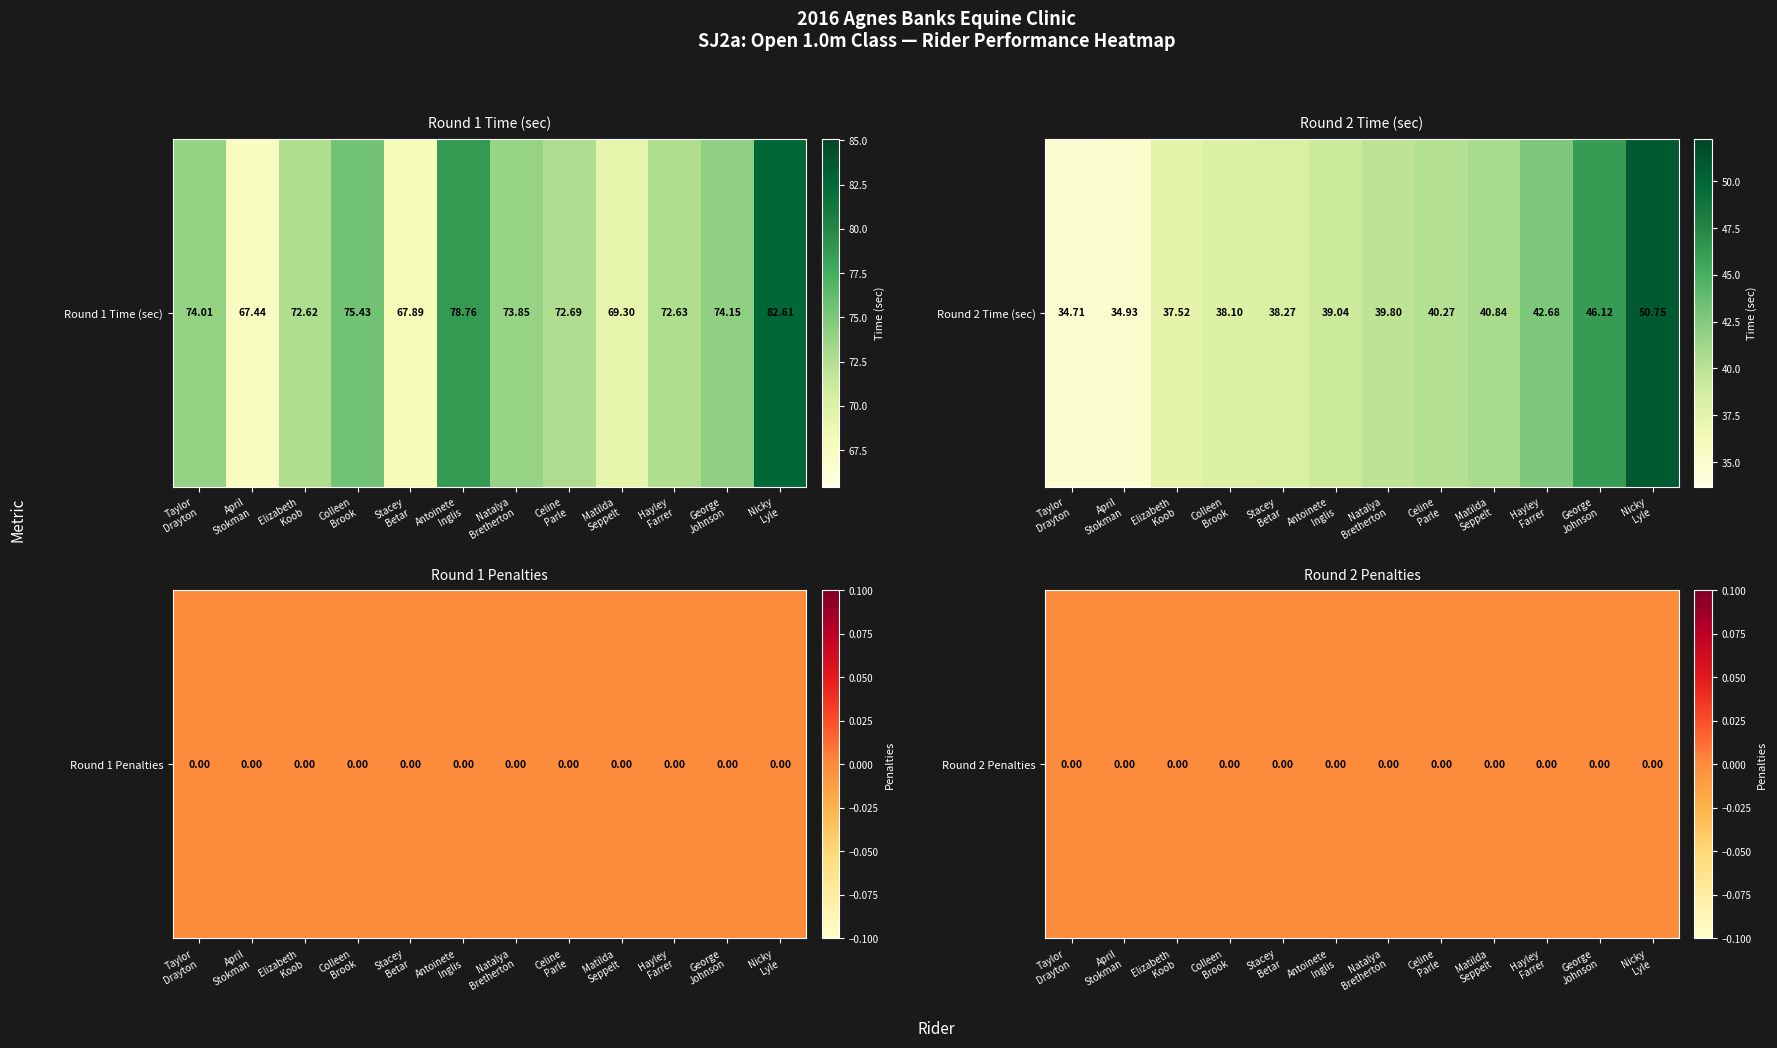

Which category has the highest value across all series?

Nicky Lyle